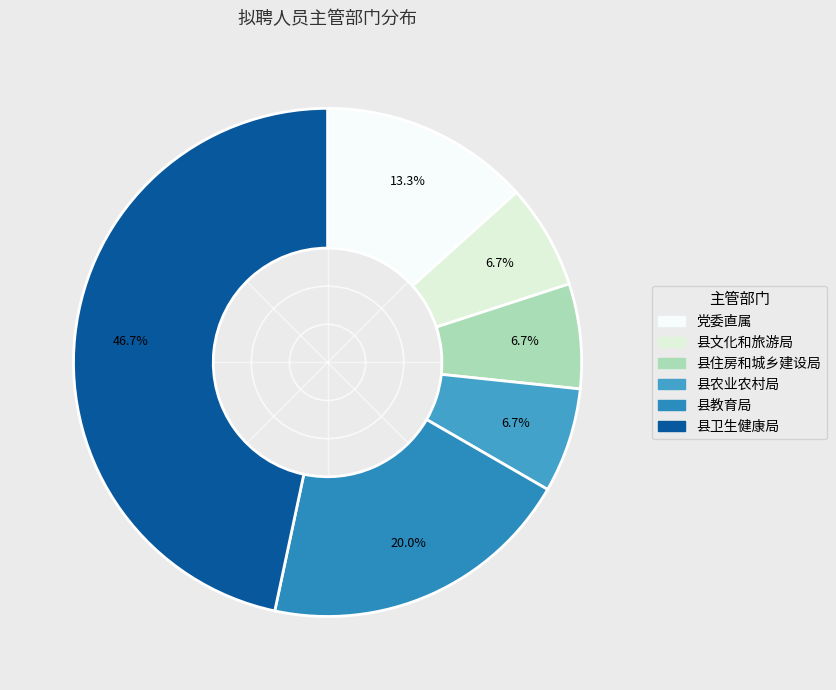

What percentage is the 党委直属 slice, to the nearest percent?

13%